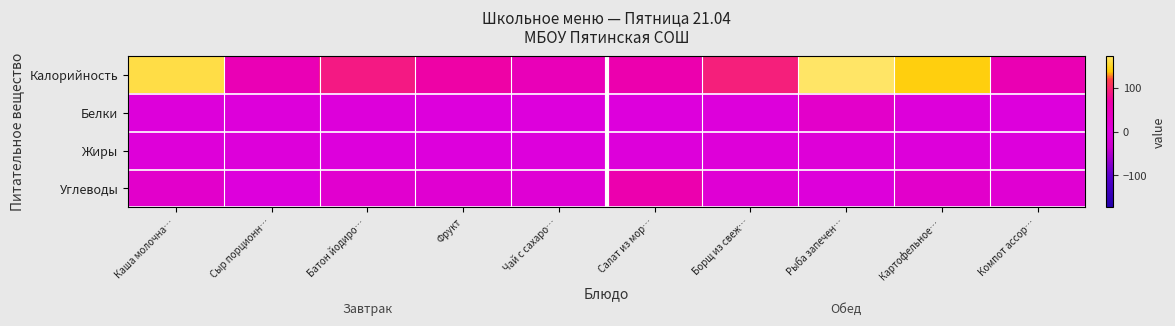

How many series are shown in this chart?

4